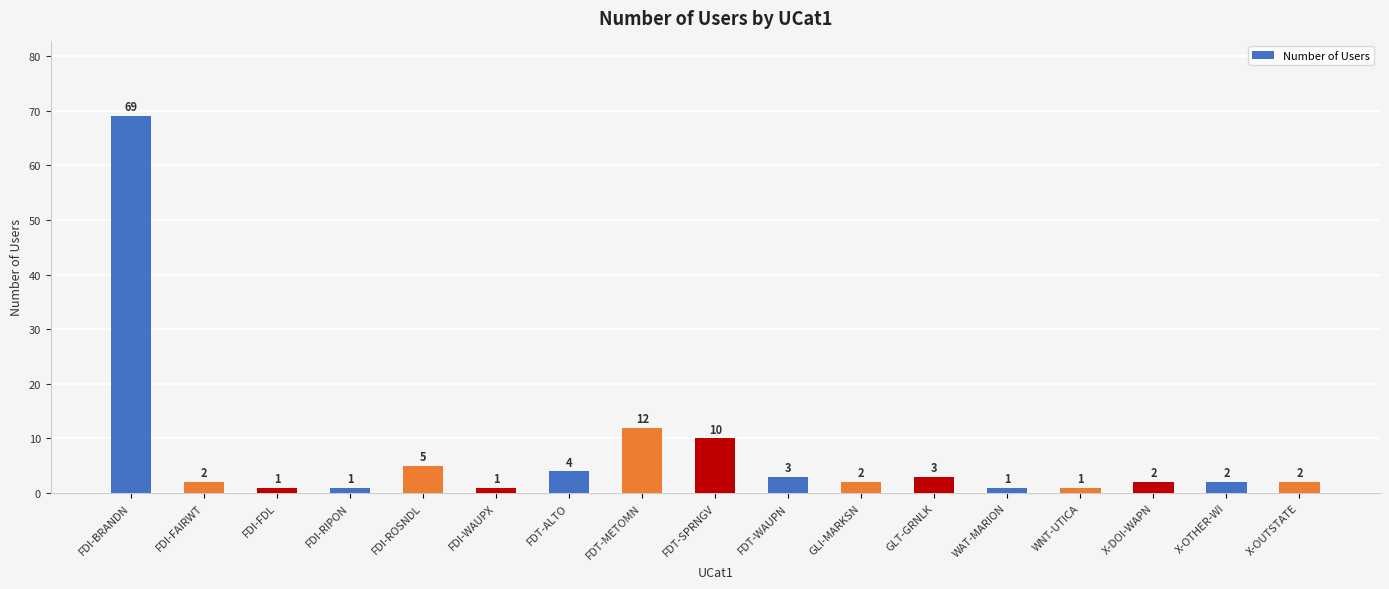

What is the value of the 3rd bar from the left?

1